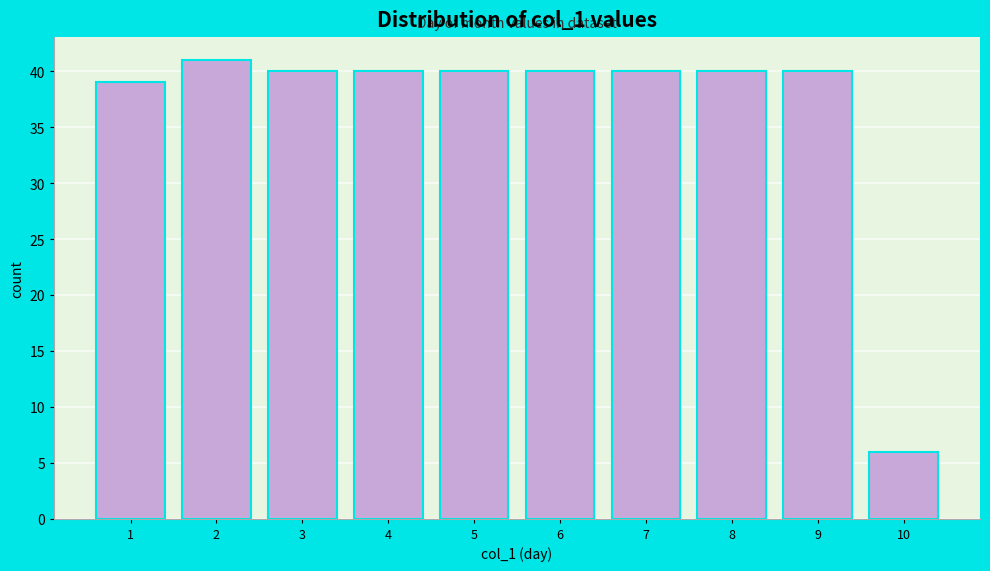

Reading left to right, what are all the values shown in this chart?

1=39	2=41	3=40	4=40	5=40	6=40	7=40	8=40	9=40	10=6